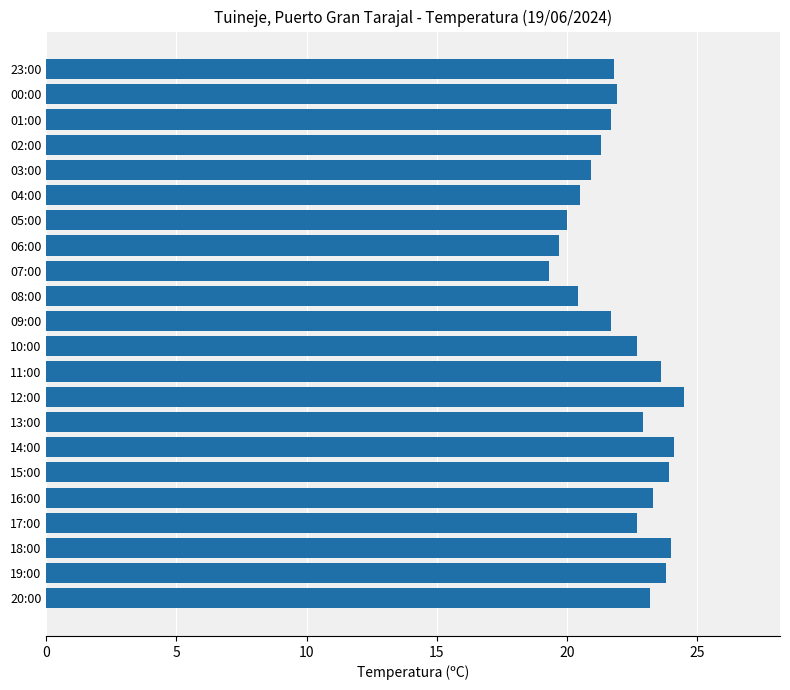

What is the minimum value shown in the chart?

19.3